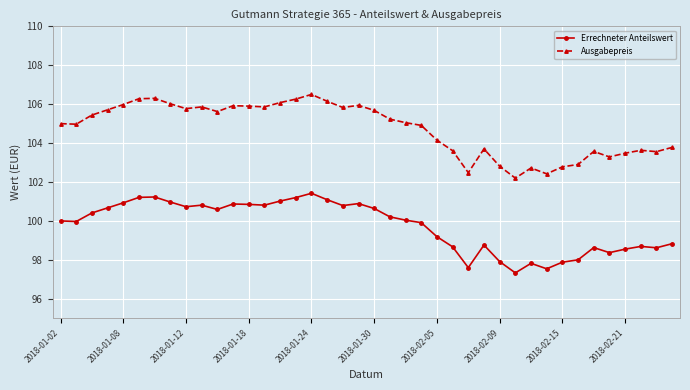

What is the difference between the second highest and minimum values in the Ausgabepreis series?

4.1